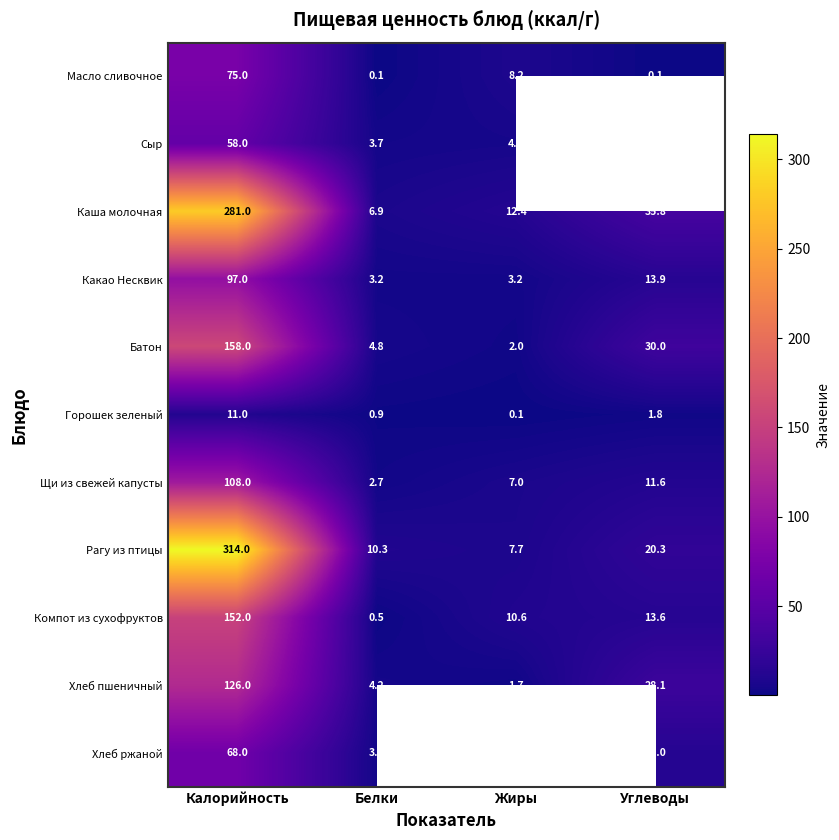

Rank the categories by Компот из сухофруктов value from highest to lowest.

Калорийность, Углеводы, Жиры, Белки